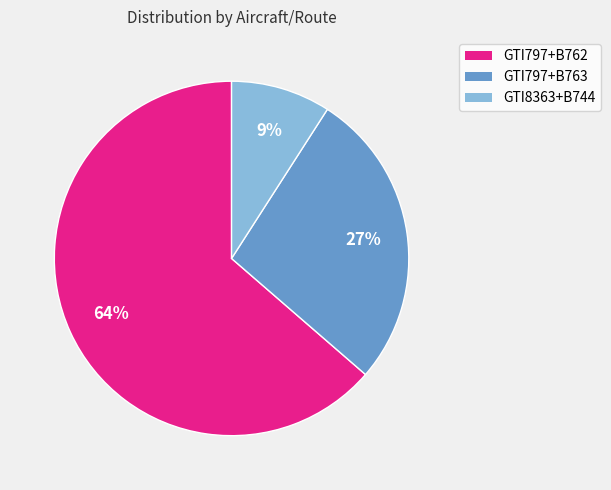

Combined, do GTI797+B763 and GTI8363+B744 account for over 50%?

No